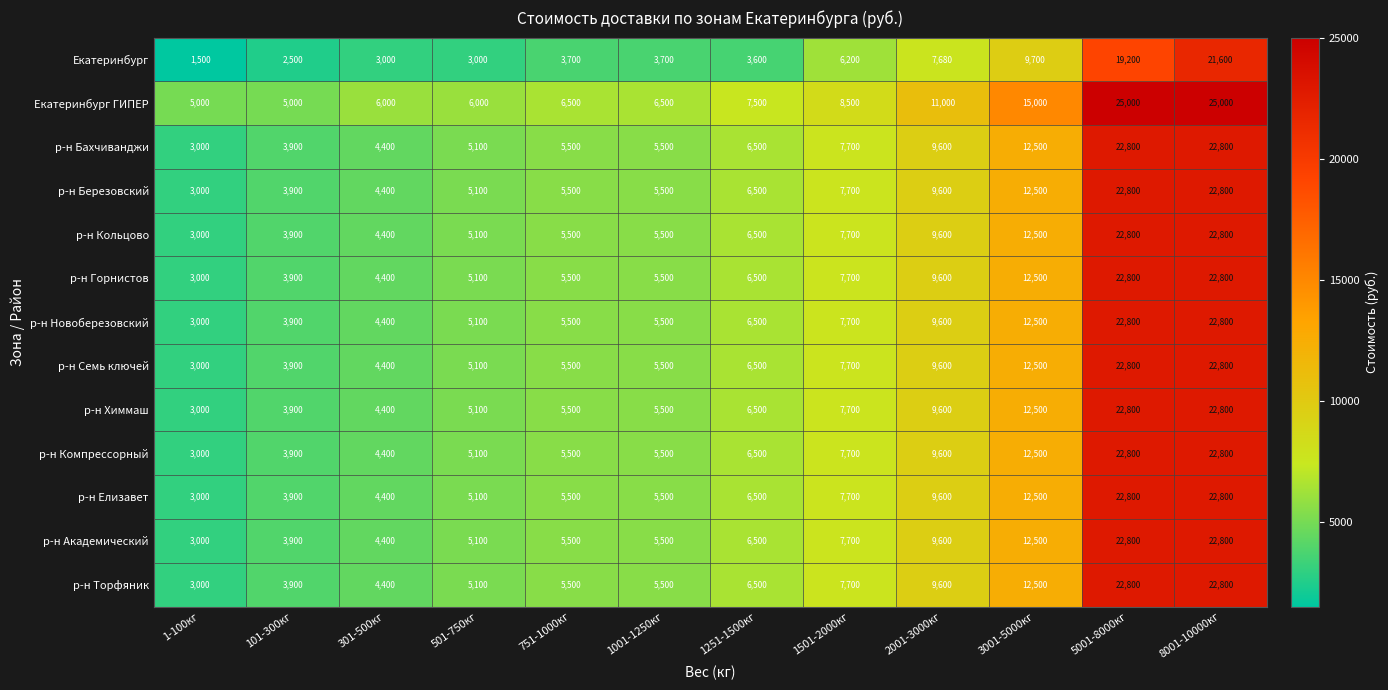

What is the total value across all series at 1001-1250кг?

70700